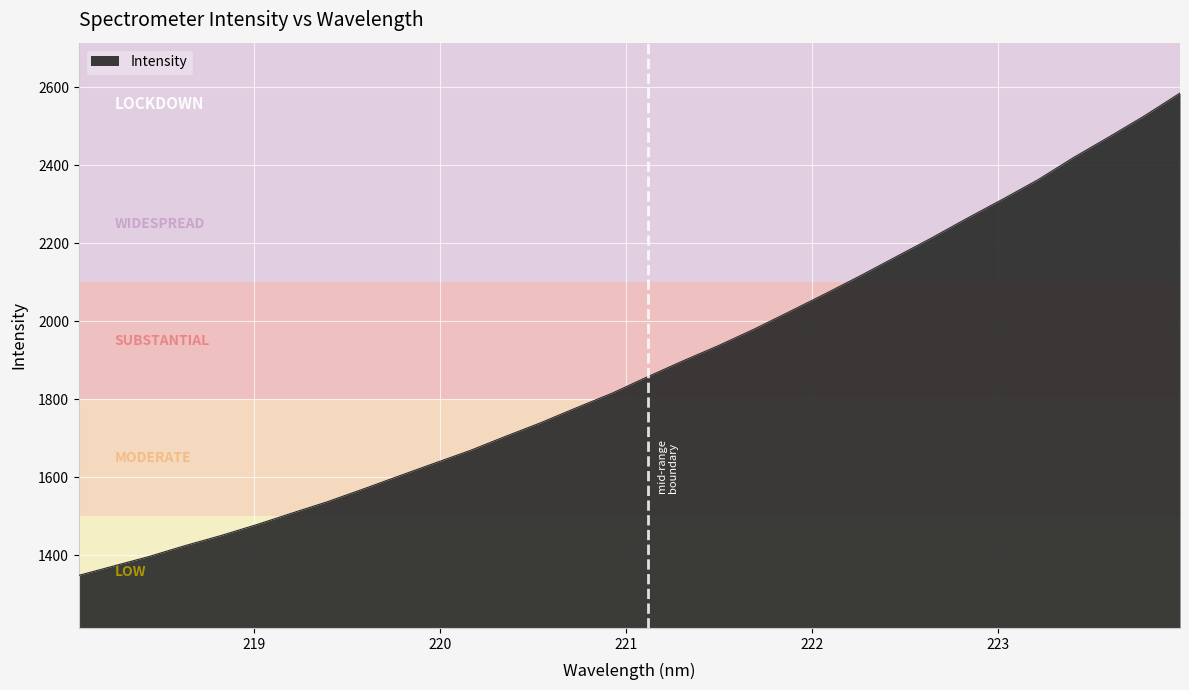

What is the minimum value shown in the chart?

1348.3